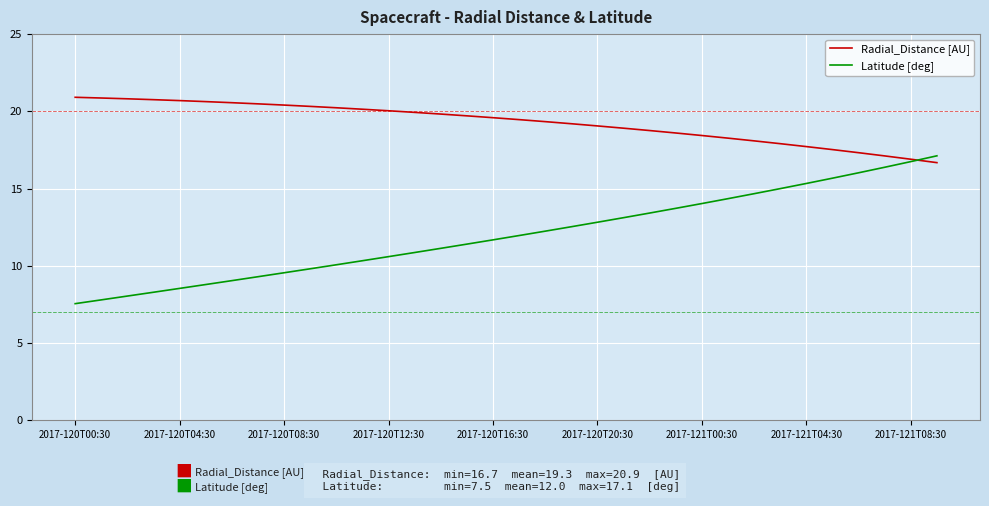

List the series in order of their peak value, highest first.

Radial_Distance [AU], Latitude [deg]